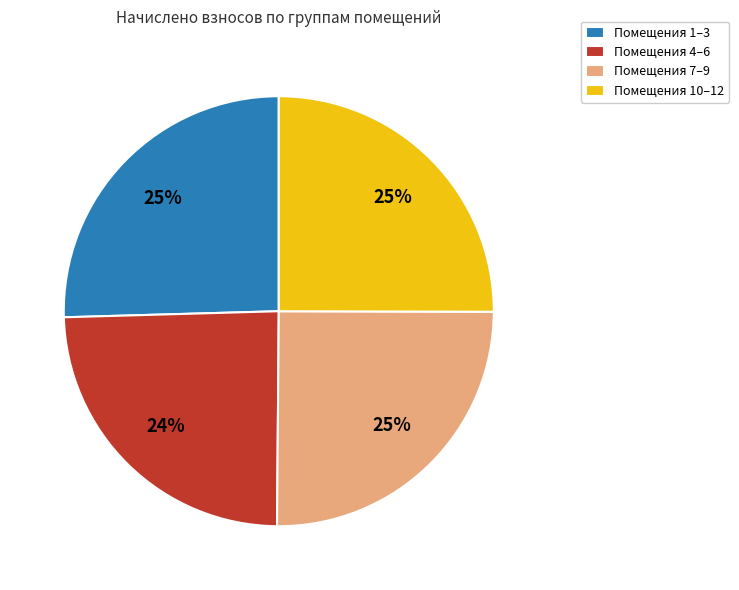

Which has a higher value, Помещения 7–9 or Помещения 4–6?

Помещения 7–9